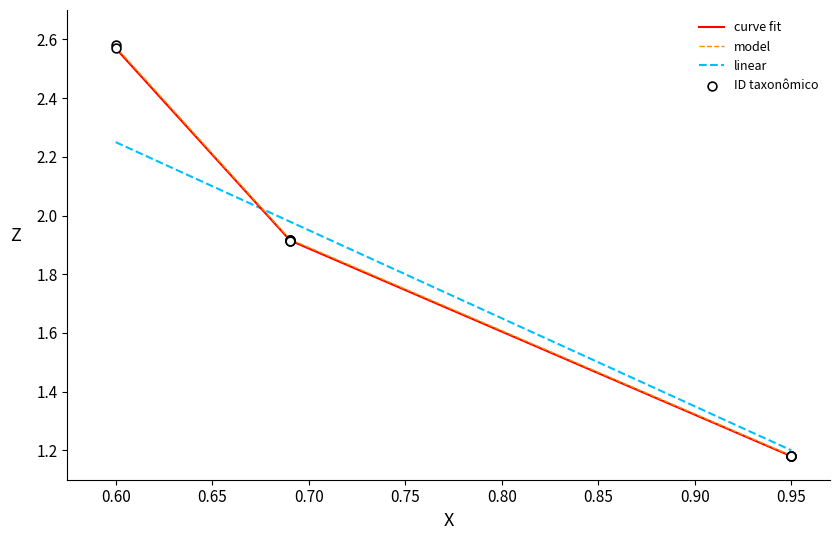

True or false: model and linear intersect in this chart.

True